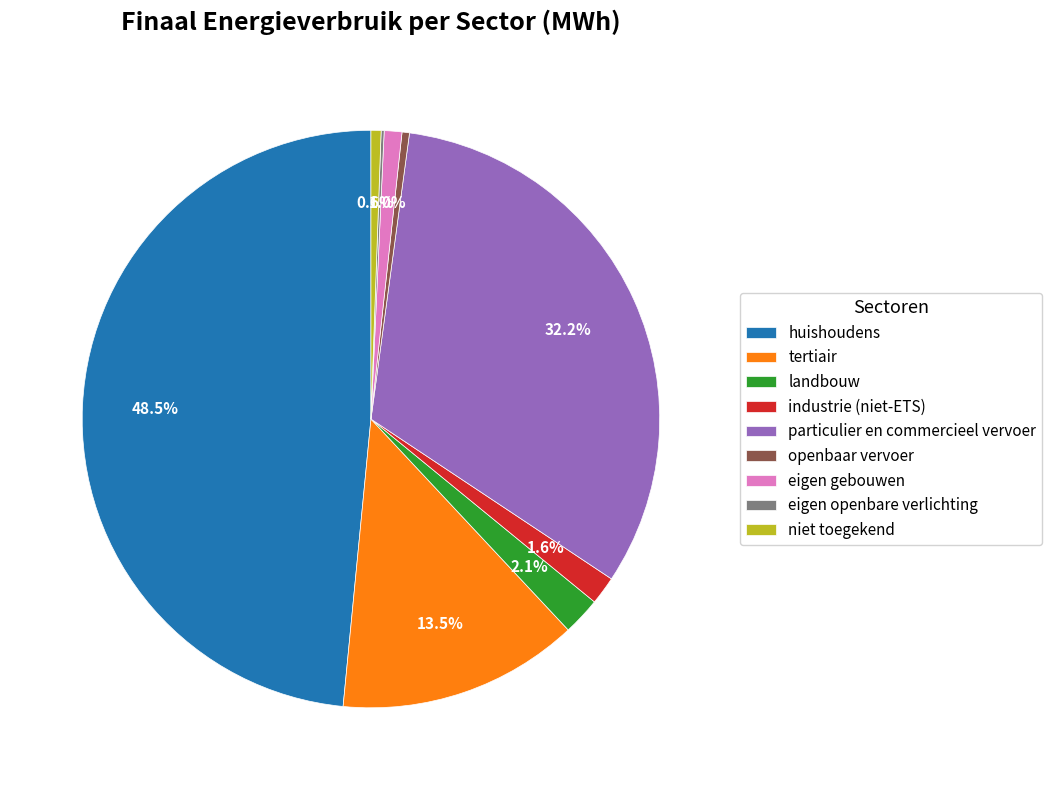

Is particulier en commercieel vervoer the majority of the pie?

No